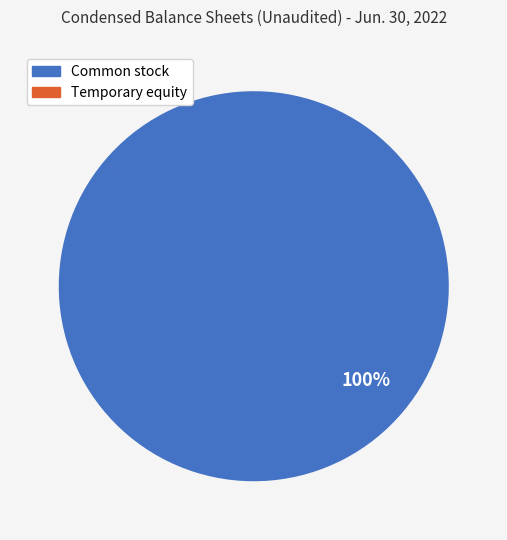

To the nearest percent, what is the average slice percentage?

50%